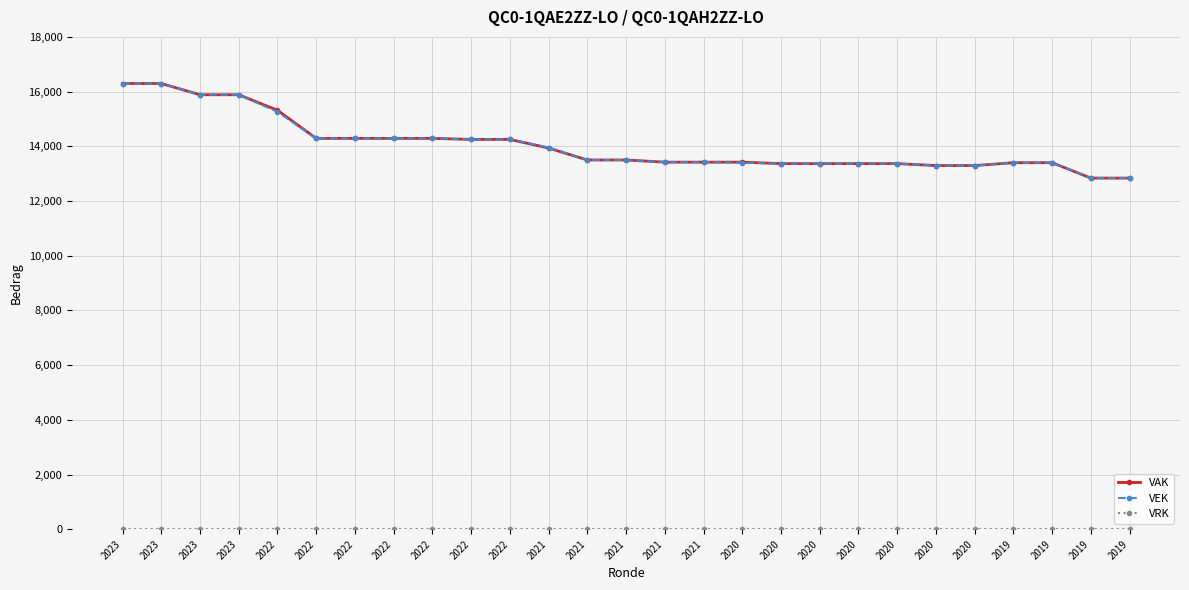

What is the difference between the VAK values at 2021 and 2022?

354